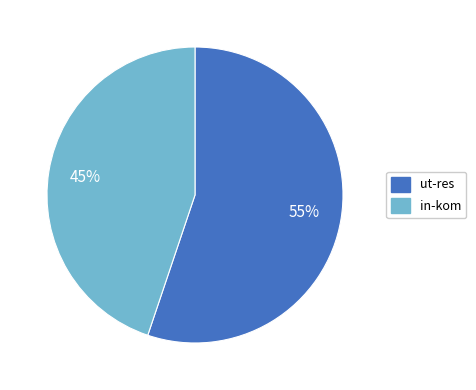

To the nearest percent, what is the average slice percentage?

50%